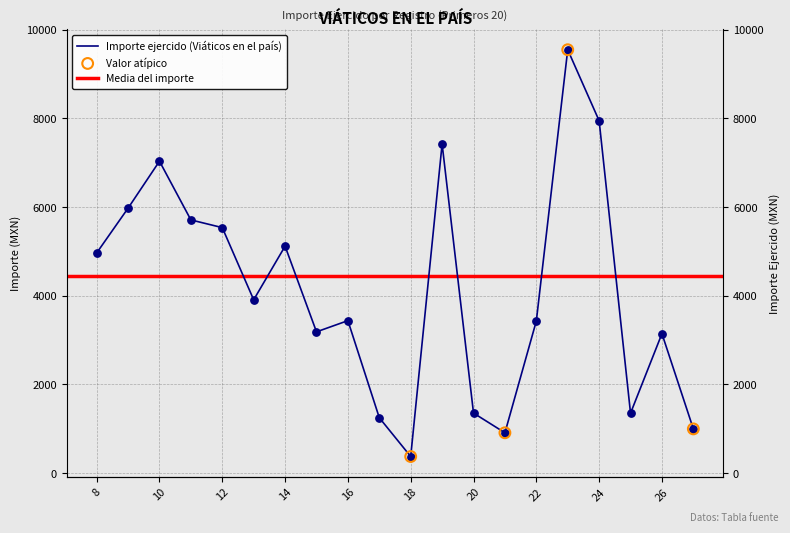

What is the change in value from 21 to 25?

+442.0